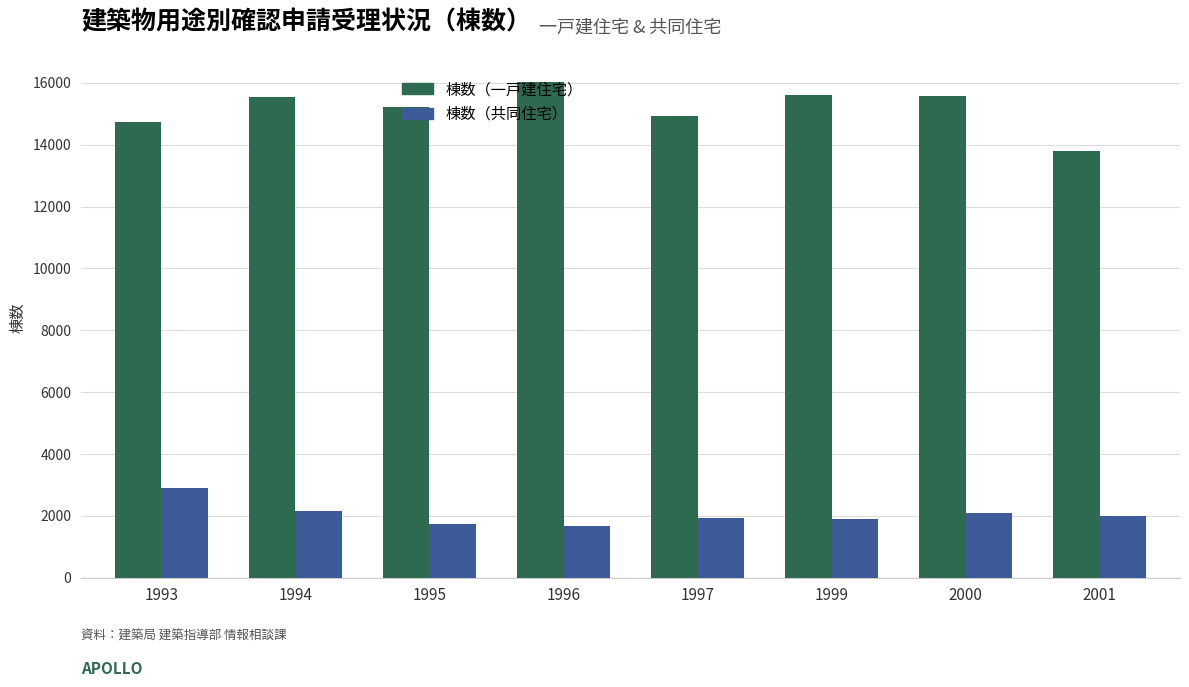

What is the value of the 棟数（共同住宅） bar at the 7th from the left?

2095